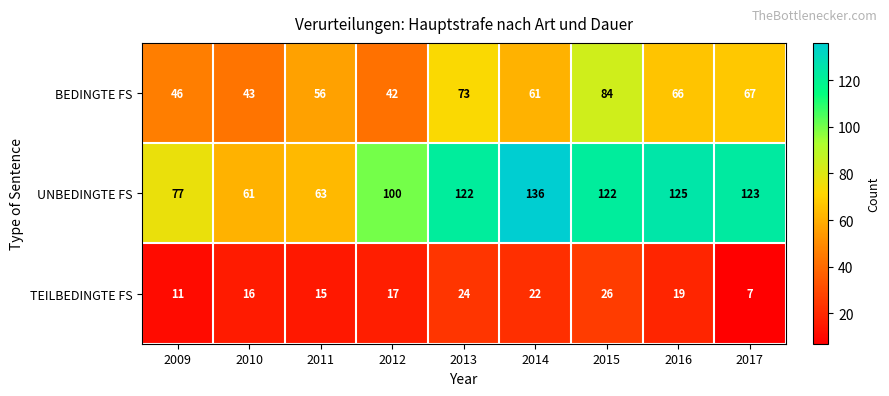

The UNBEDINGTE FS series shows 50 at 2014. True or false?

False